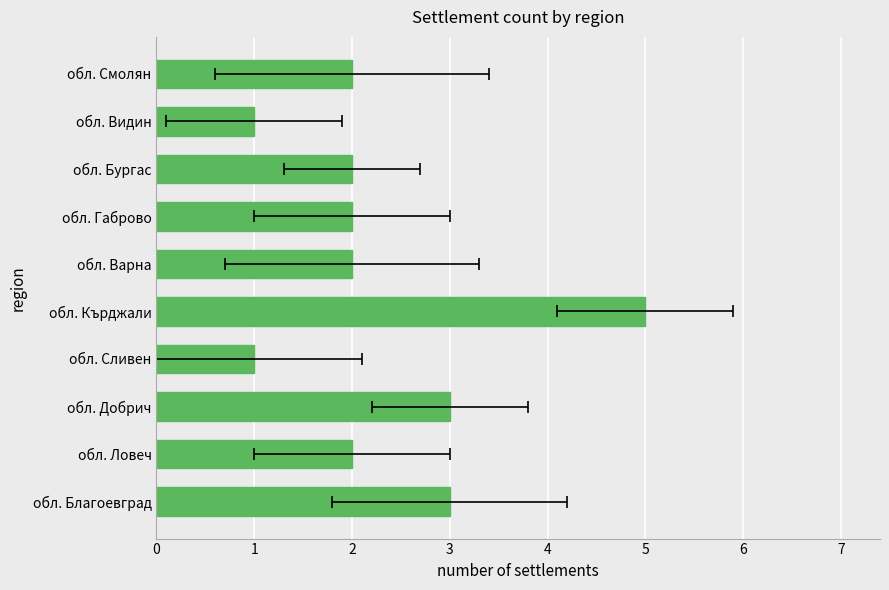

List the labels in order of value, largest first.

обл. Кърджали, обл. Благоевград, обл. Добрич, обл. Ловеч, обл. Варна, обл. Габрово, обл. Бургас, обл. Смолян, обл. Сливен, обл. Видин